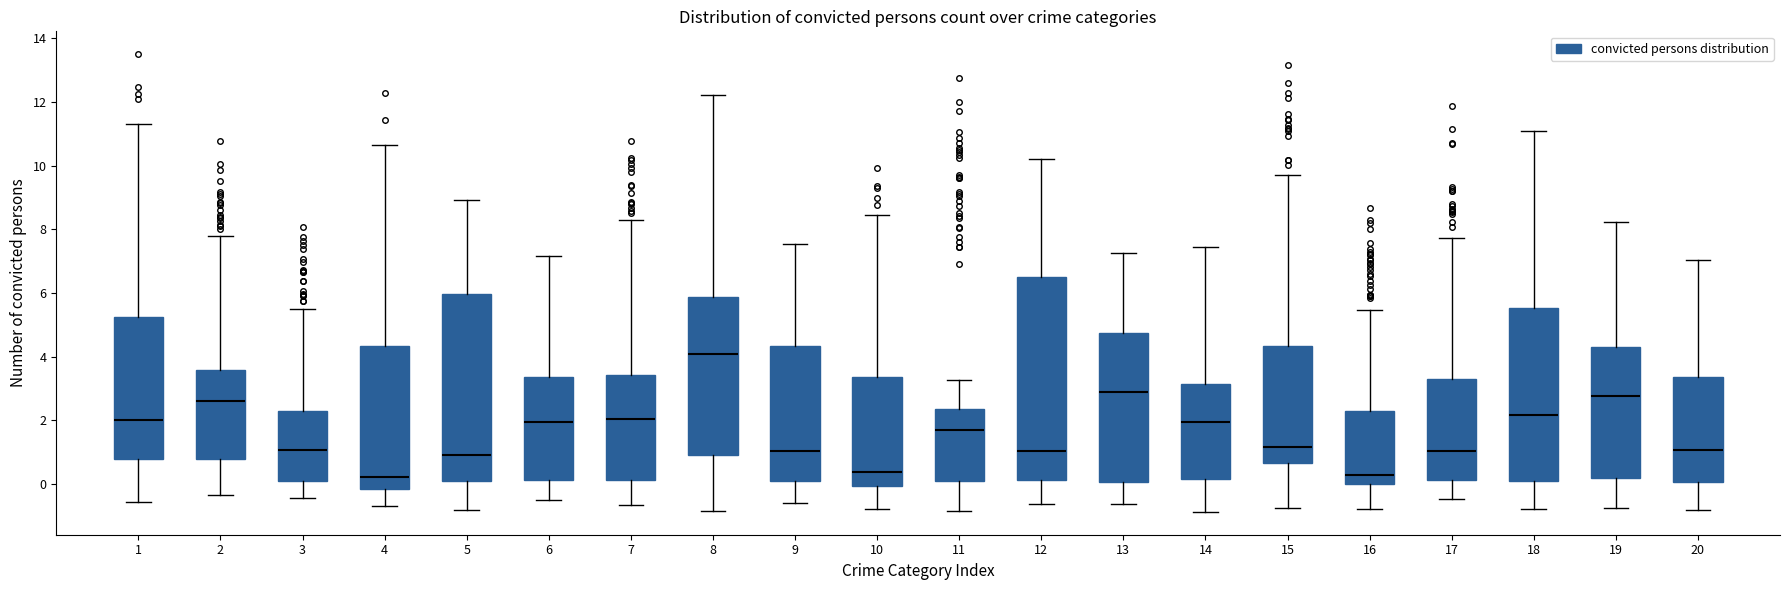

Which box is the tallest, from its lower edge to its upper edge?

12